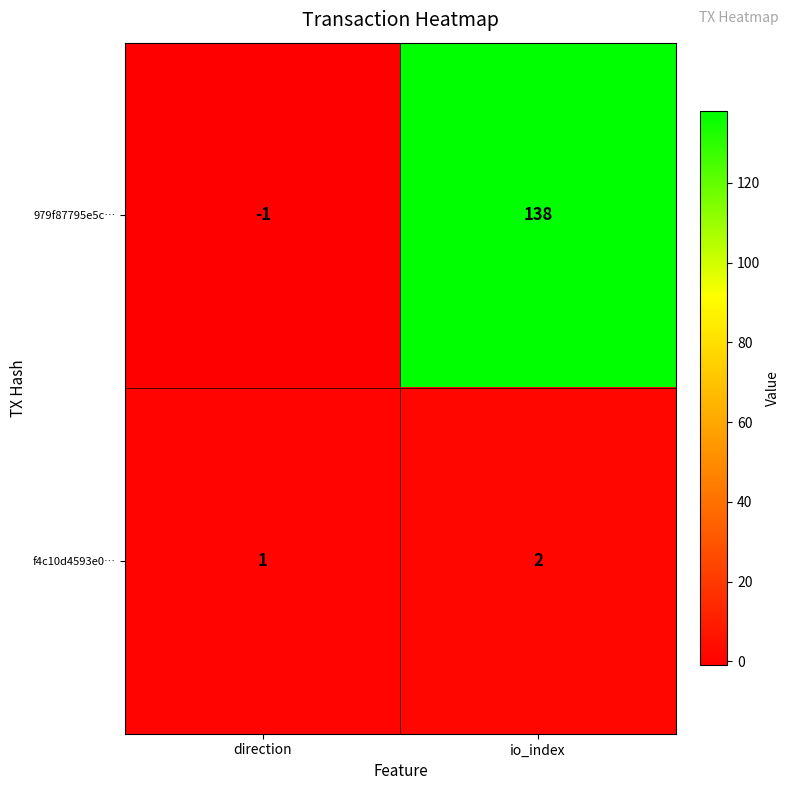

The f4c10d4593e0… series shows 1 at io_index. True or false?

False